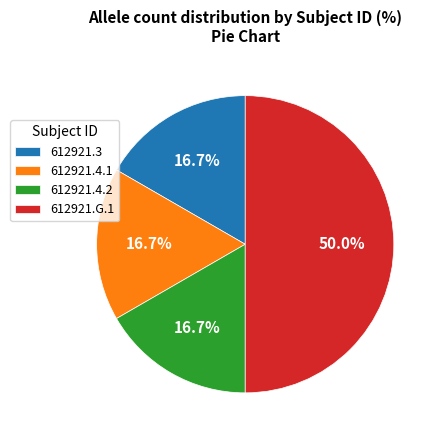

What is the ratio of the value at 612921.3 to the value at 612921.4.2?

1.0